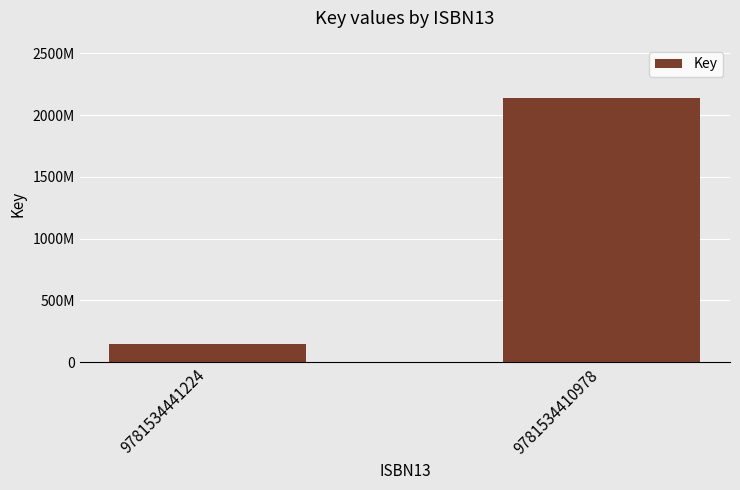

Does the chart contain any negative values?

No